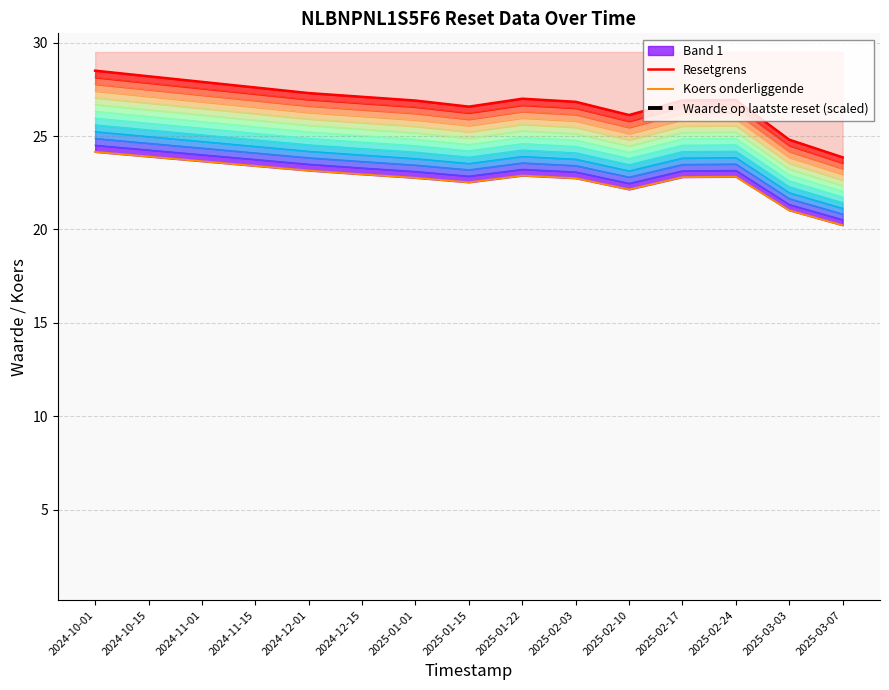

Is it true that Resetgrens equals 48.2 at 2025-02-17?

False